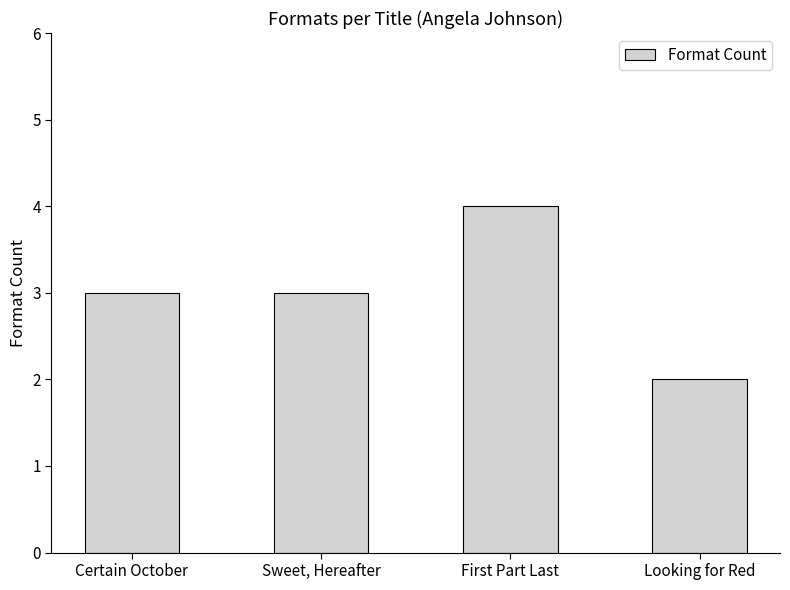

The value at Certain October is 3. True or false?

True